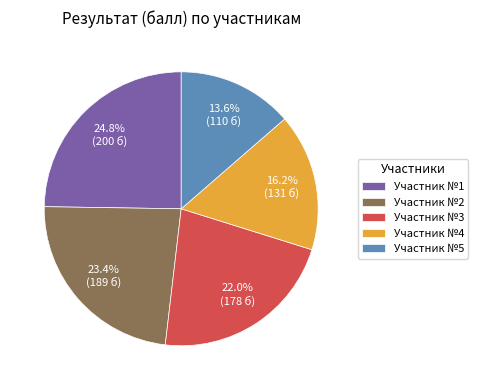

Which slice is the largest?

Участник №1